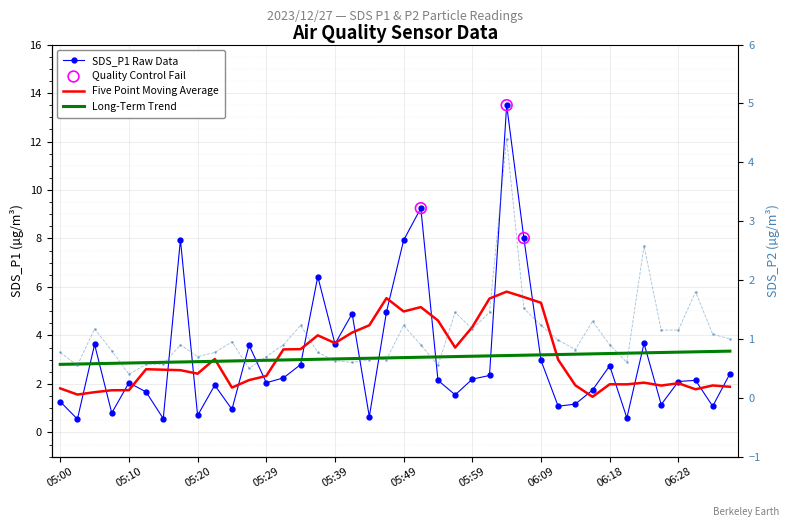

Which series reaches the maximum Y coordinate?

SDS_P1